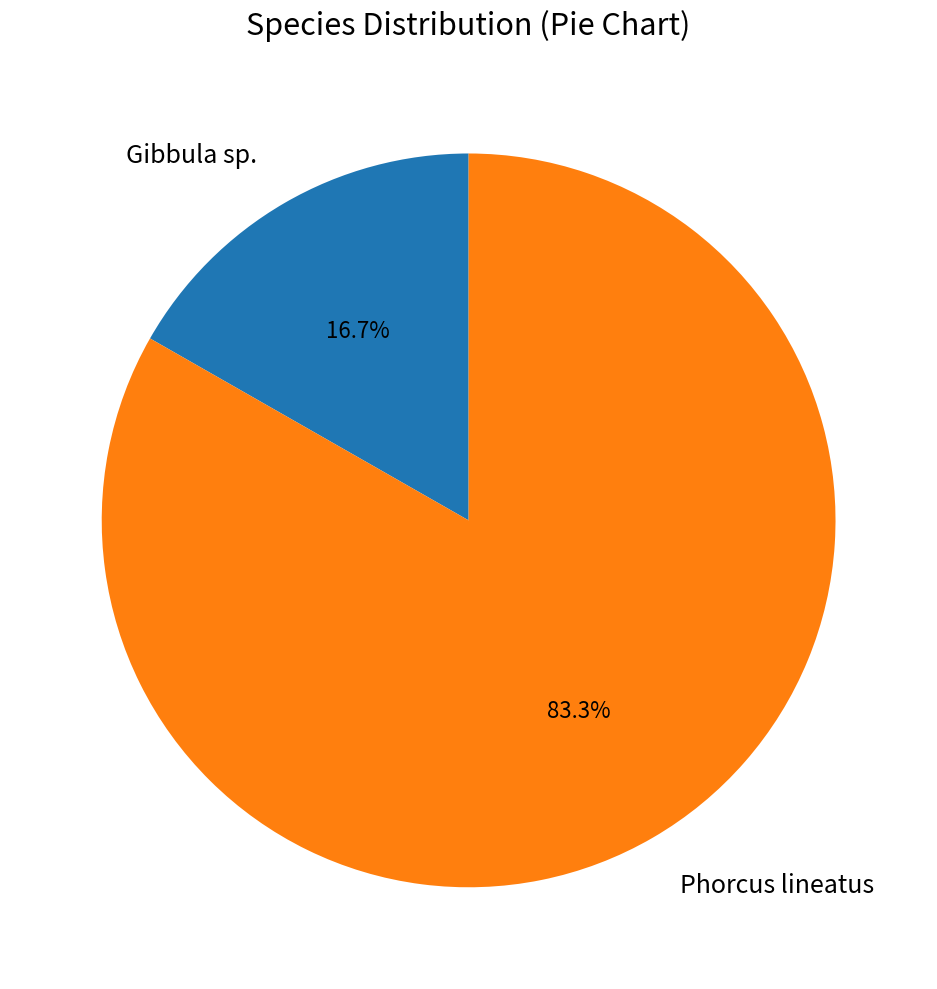

How many segments does this pie chart have?

2